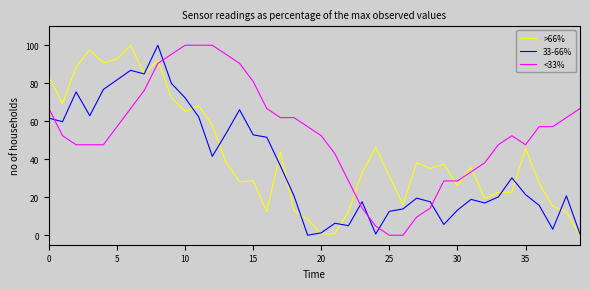

After their last crossing, which series has the higher values: <33% or >66%?

<33%